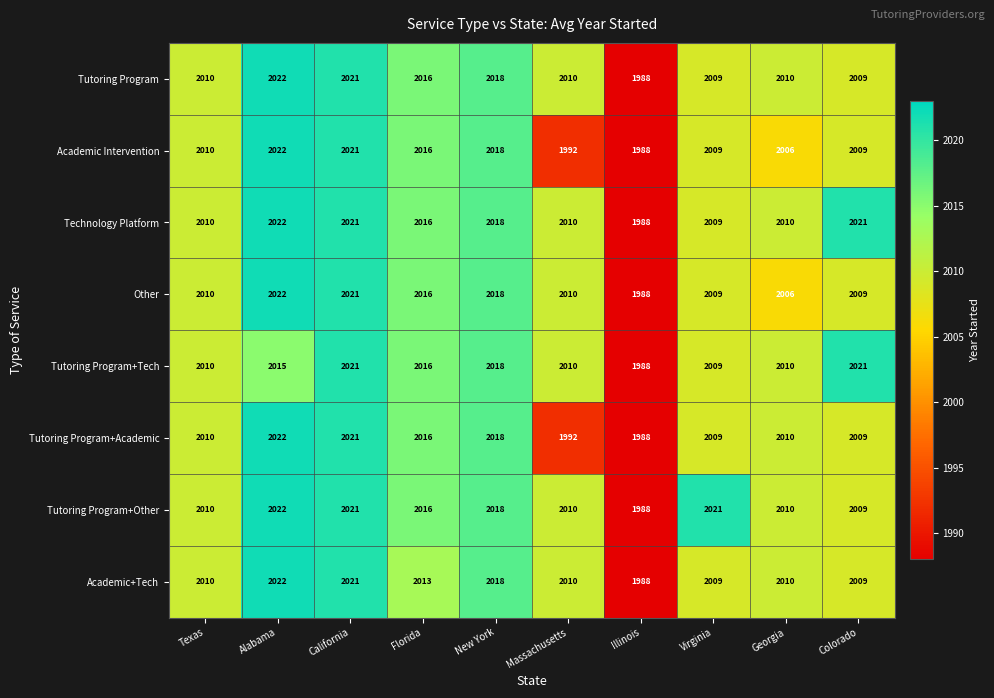

What is the difference between the highest and lowest values at Colorado?

12